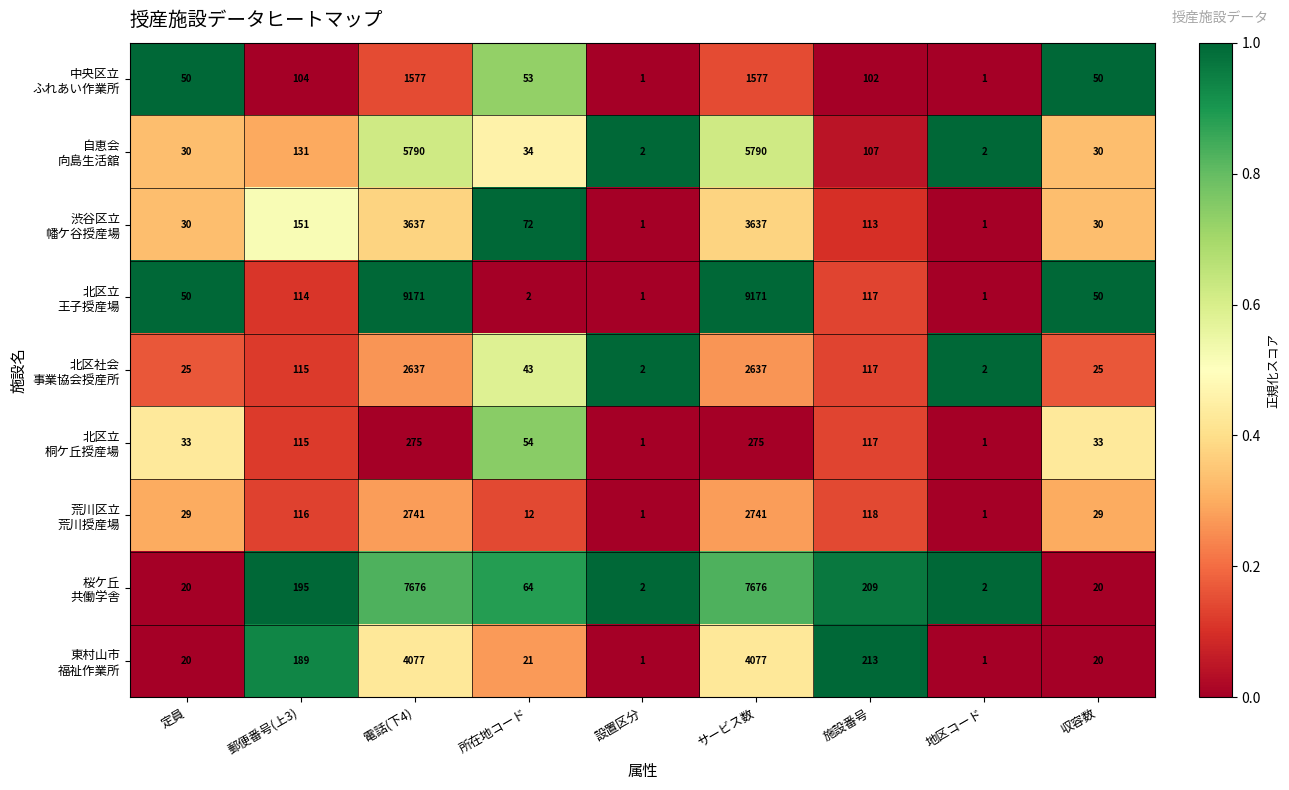

What is the total value across all series at 地区コード?

12